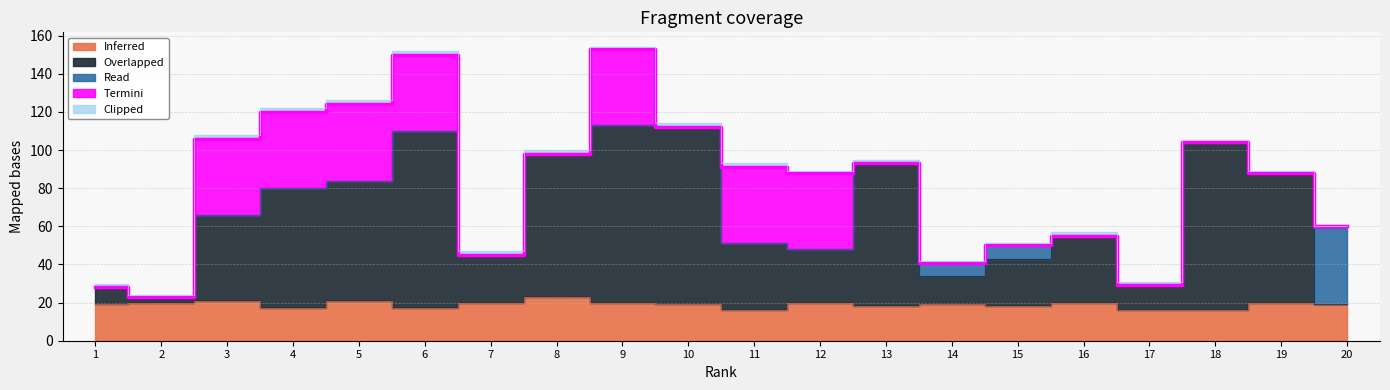

Is the value of Inferred at 8 greater than the value of Termini at 6?

No